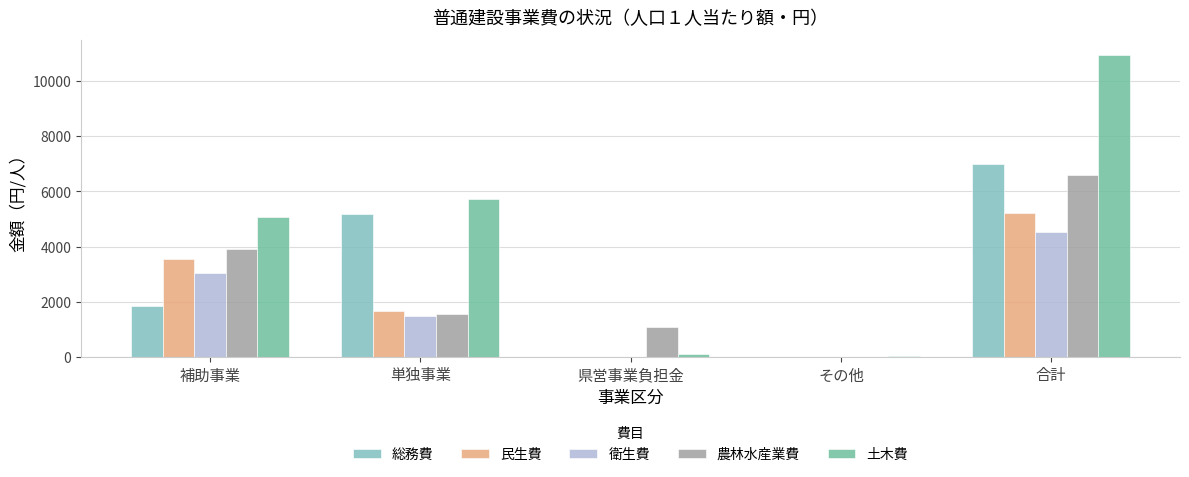

How many distinct data groups are displayed?

5